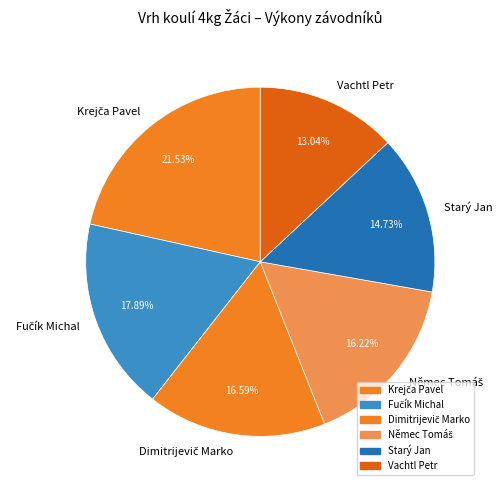

Is there any slice that represents more than half of the pie?

No